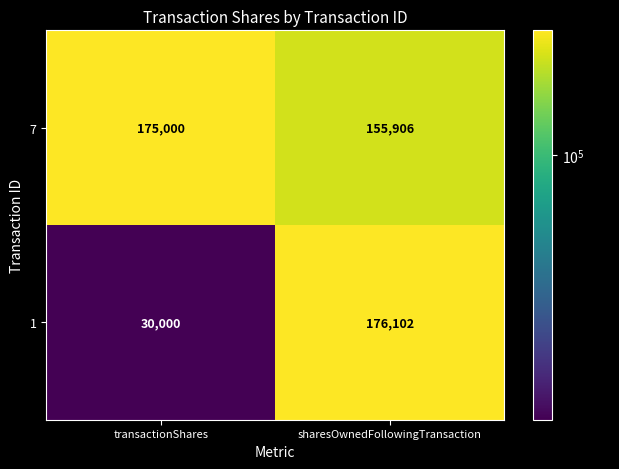

What is the sum of all 1 values?

206102